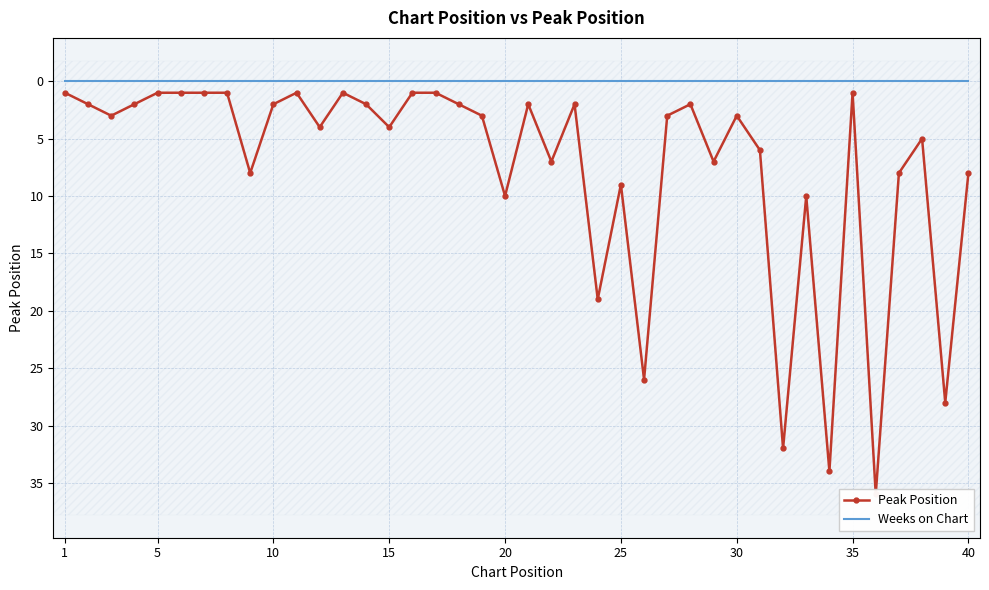

What are all the series names shown in the legend?

Peak Position, Weeks on Chart